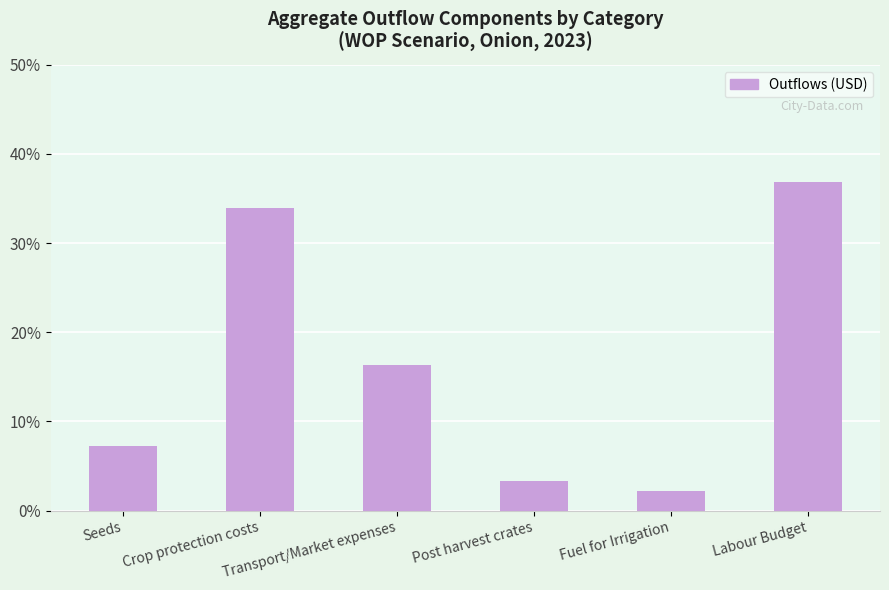

The chart shows a value of 23.7 at Transport/Market expenses. True or false?

False